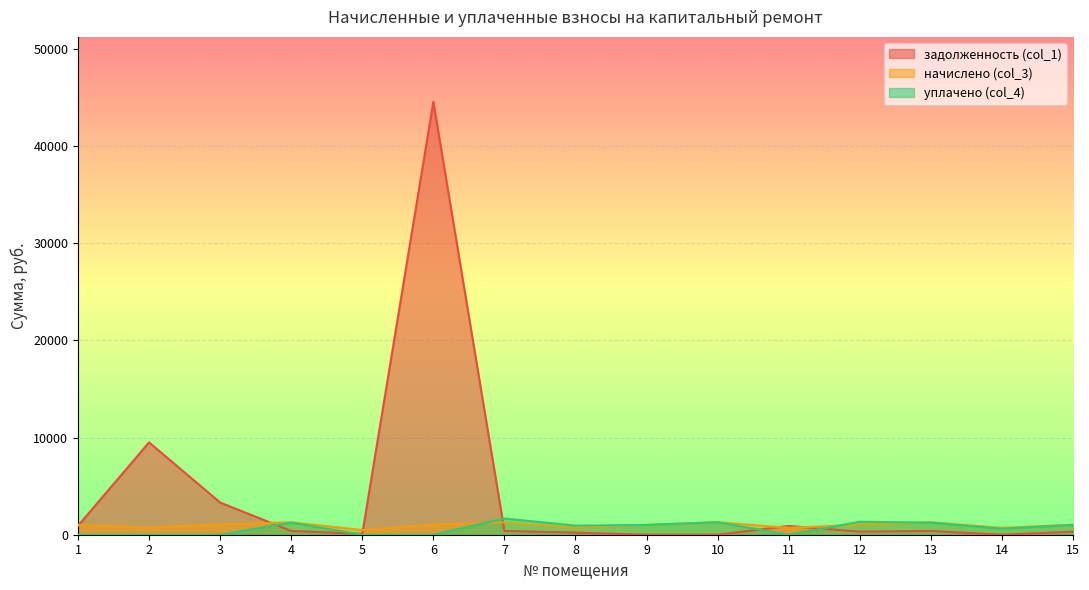

What value does the задолженность (col_1) series have at 1?

918.4